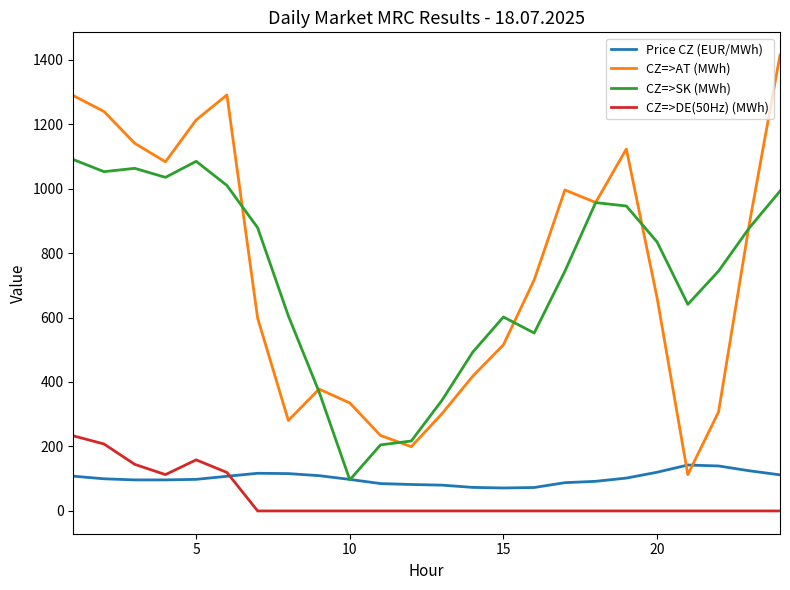

True or false: CZ=>AT (MWh) and CZ=>DE(50Hz) (MWh) intersect in this chart.

False